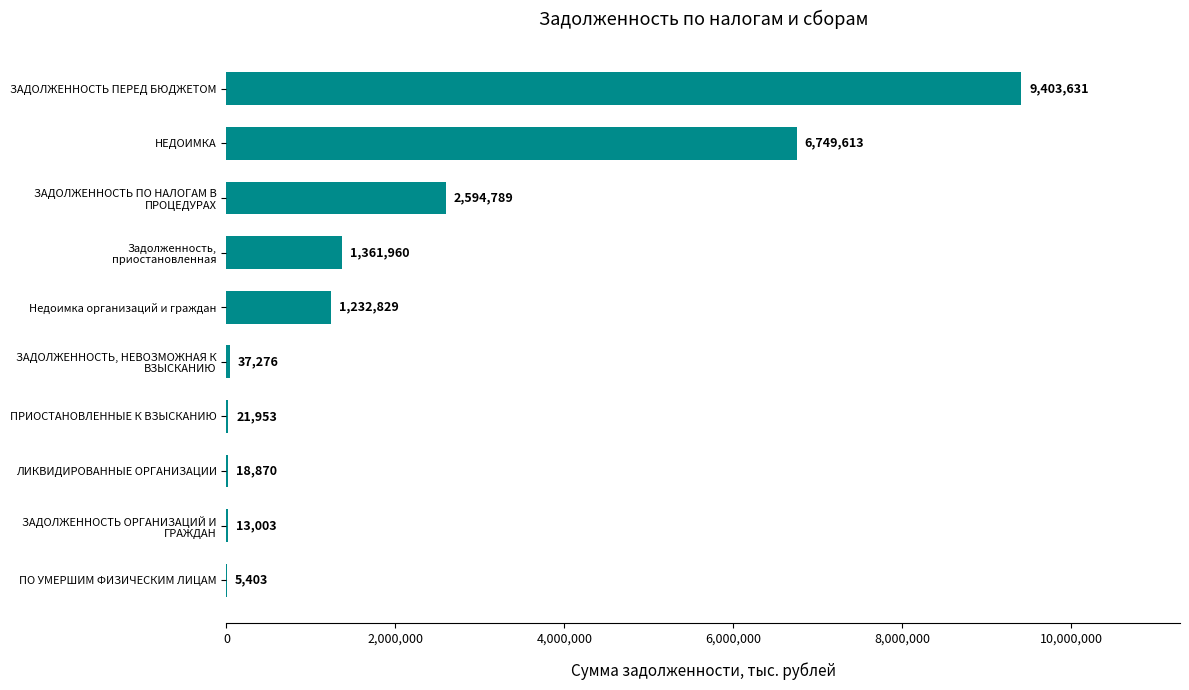

The chart shows a value of 21953 at ПРИОСТАНОВЛЕННЫЕ К ВЗЫСКАНИЮ. True or false?

True